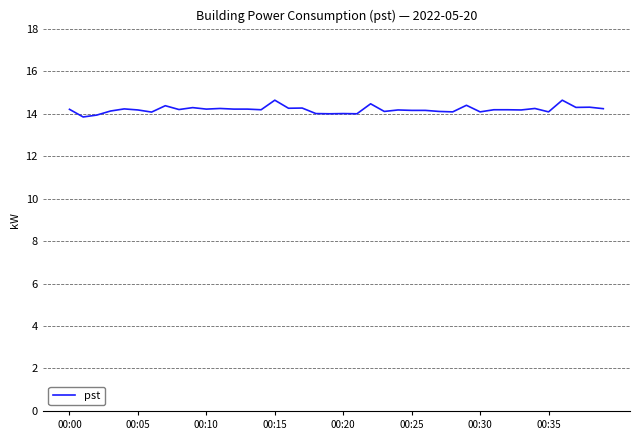

How many lines are shown in the chart?

1